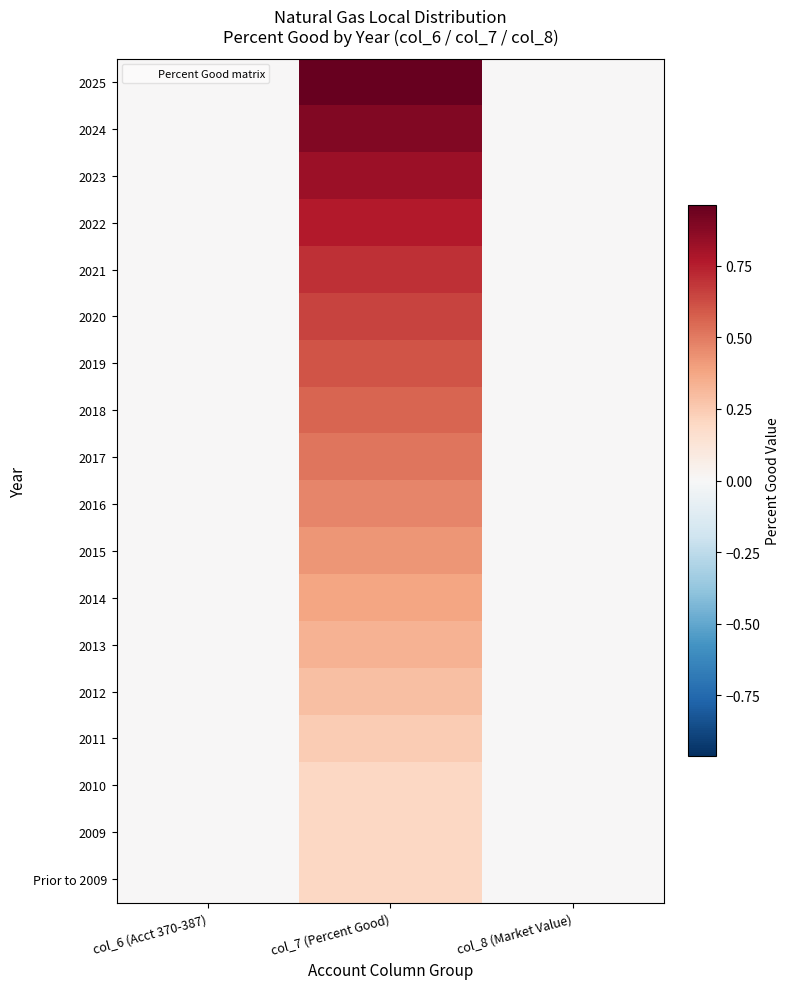

Rank the series by their maximum value, from lowest to highest.

2009, Prior to 2009, 2010, 2011, 2012, 2013, 2014, 2015, 2016, 2017, 2018, 2019, 2020, 2021, 2022, 2023, 2024, 2025